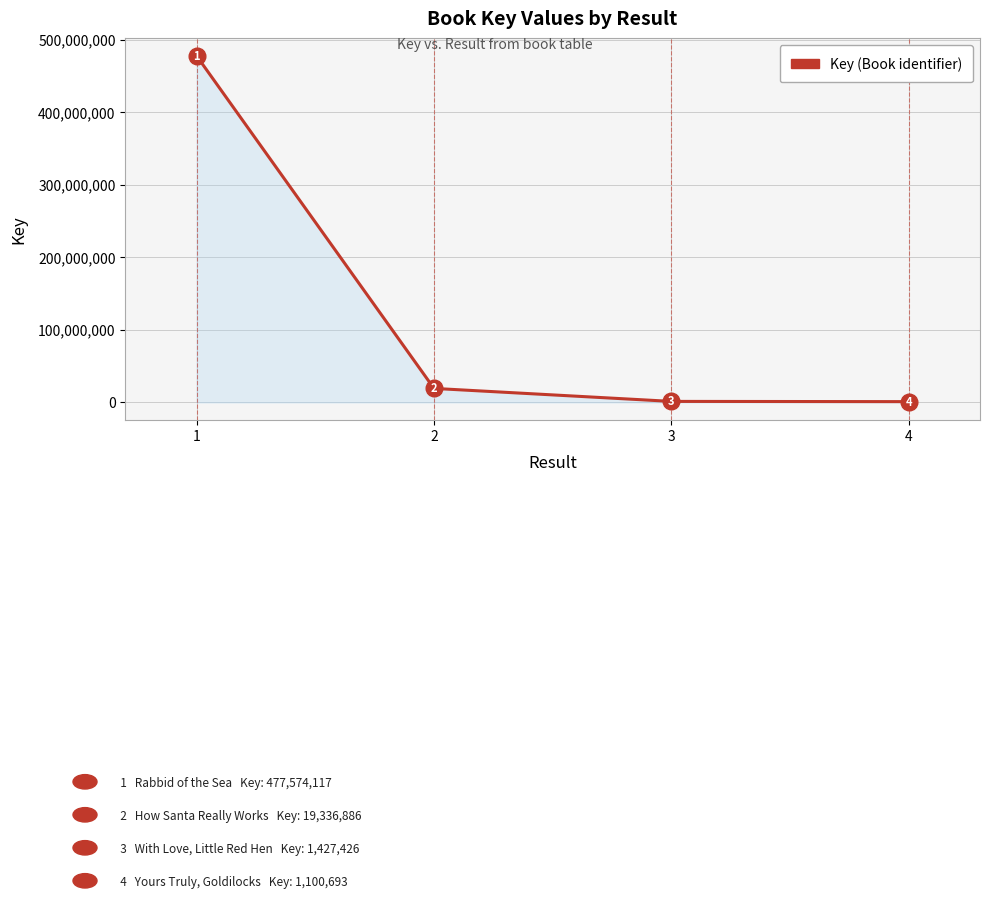

List the labels in order of value, largest first.

1, 2, 3, 4